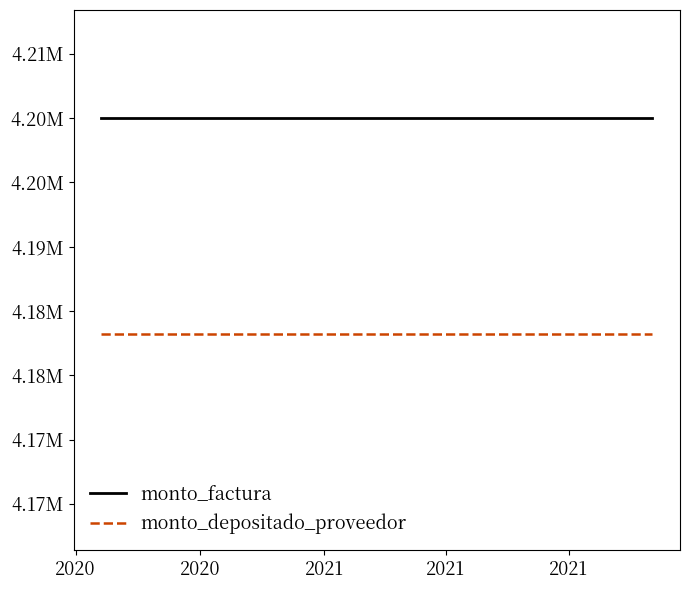

List the series in order of their overall mean, highest first.

monto_factura, monto_depositado_proveedor